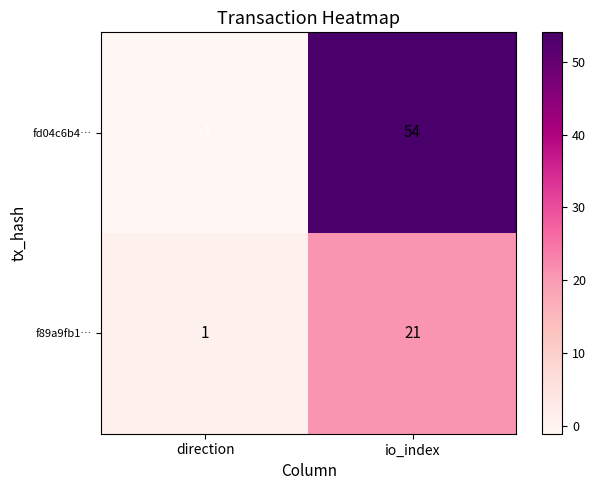

Rank the series by their maximum value, from highest to lowest.

fd04c6b4…, f89a9fb1…